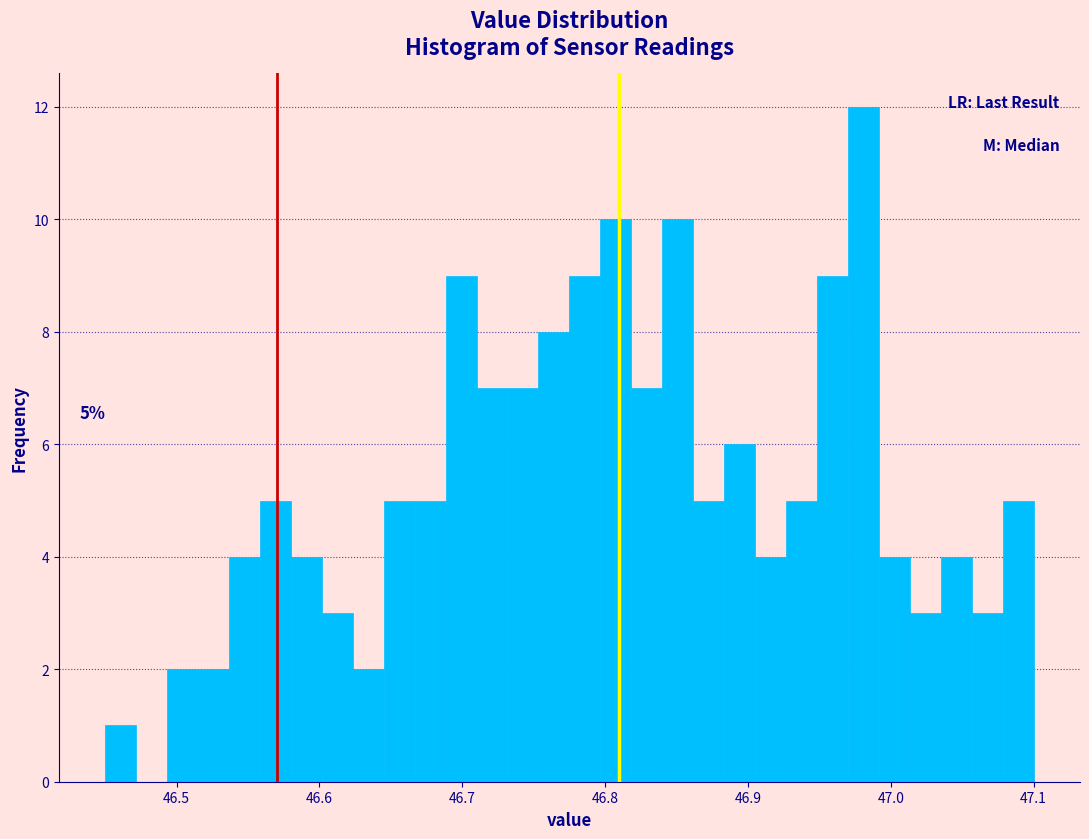

Read against the x-axis, roughly where is the centre of the tallest bar?

46.98